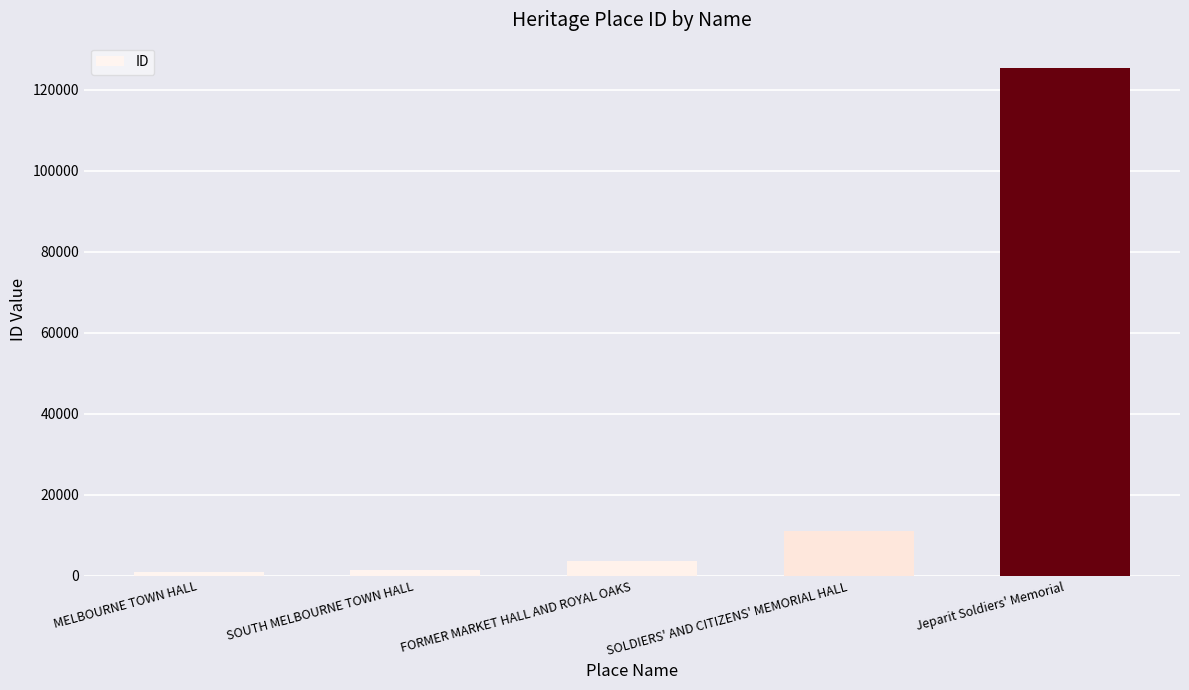

Which category has the highest value across all series?

Jeparit Soldiers' Memorial